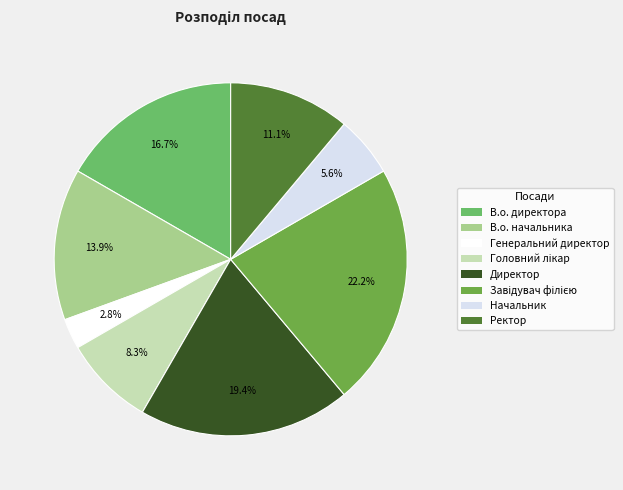

True or false: Начальник accounts for 6% of the total.

True